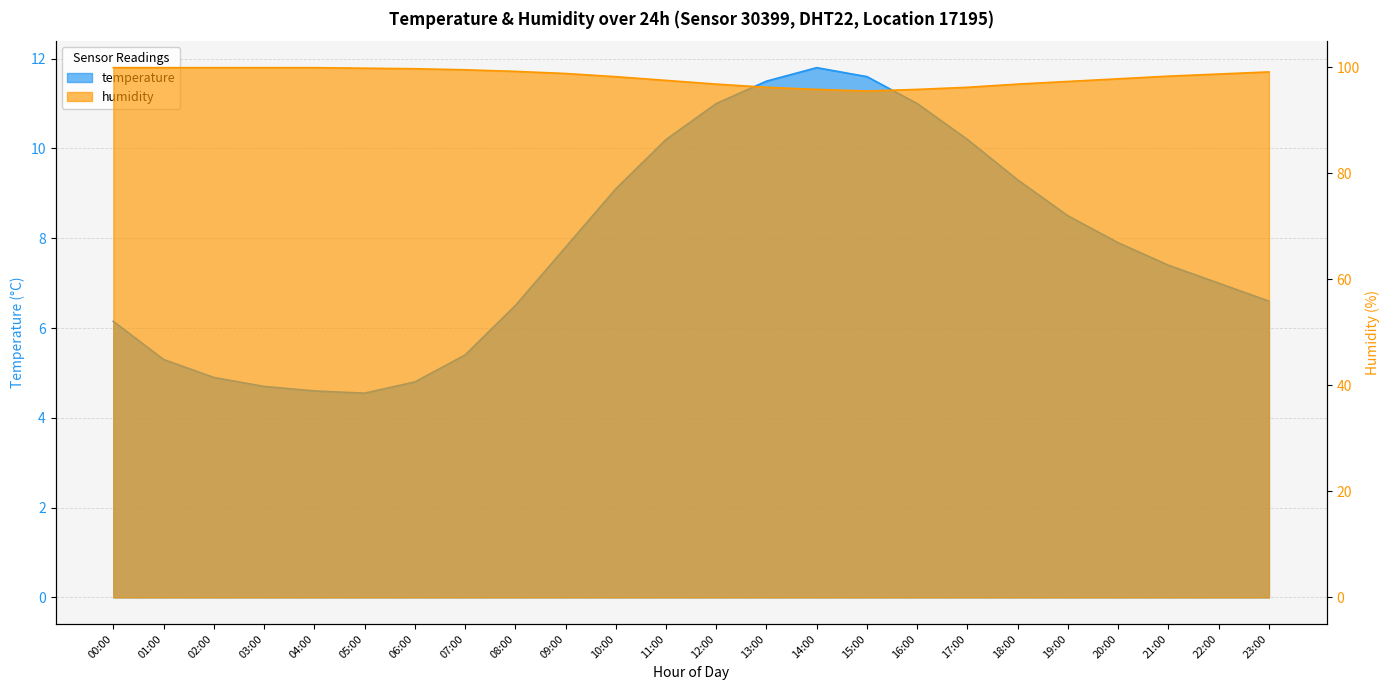

What are all the series names shown in the legend?

temperature, humidity